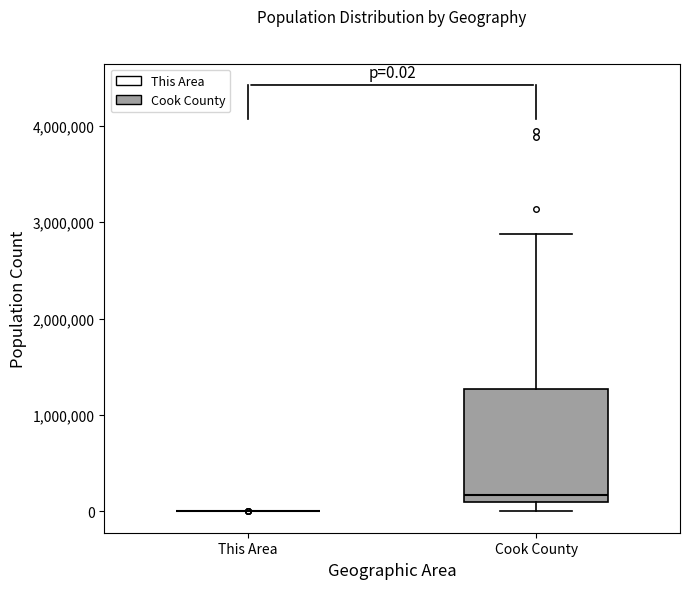

Which box is the tallest, from its lower edge to its upper edge?

Cook County